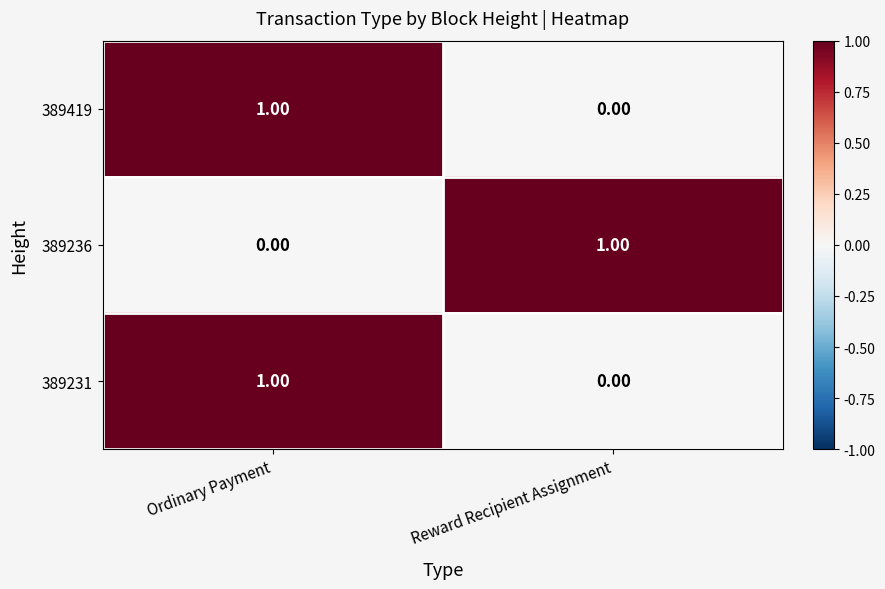

How many categories are shown in the chart?

2